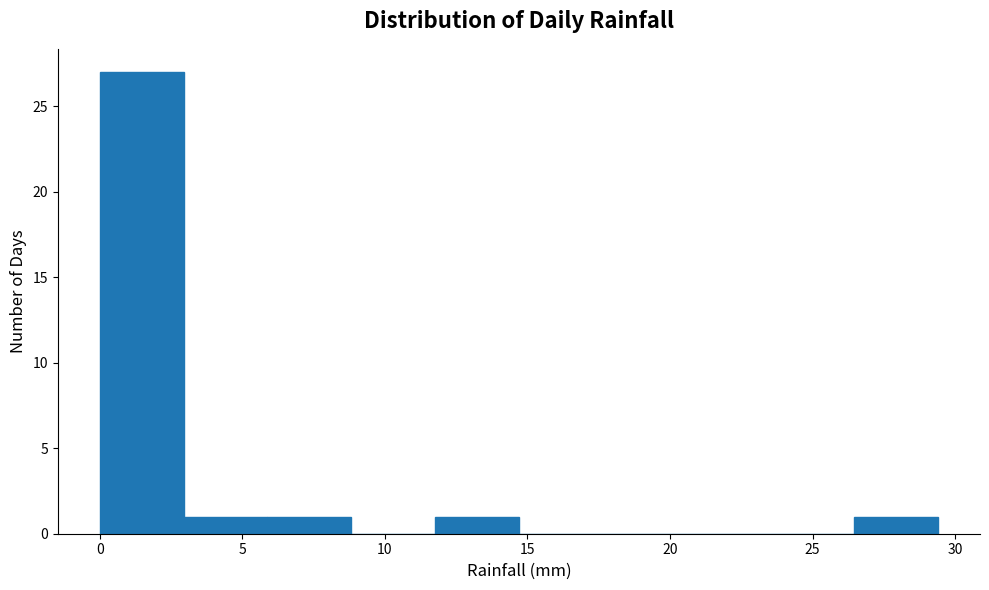

What is the height of the bar covering 26.5 to 29.5 on the x-axis? Neither the bar edges nor the heights are printed on the chart, so give them approximately, as read against the axes.

1